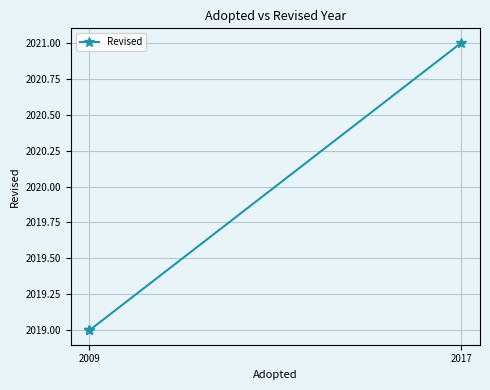

How many lines are shown in the chart?

1